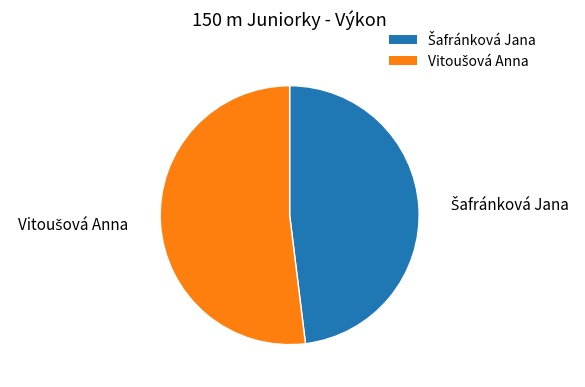

Does any single category account for the majority?

Yes